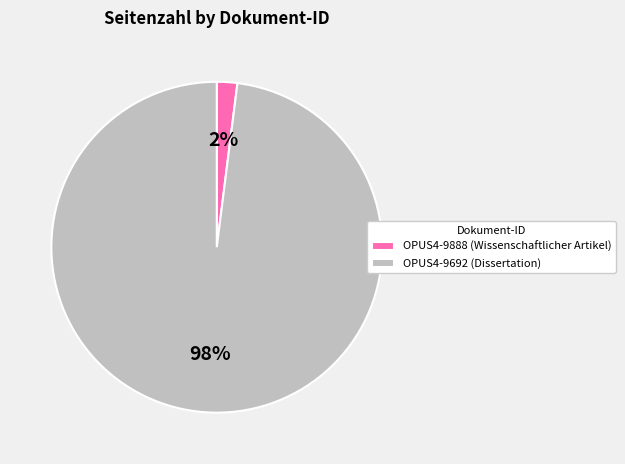

Which slice is the largest?

OPUS4-9692